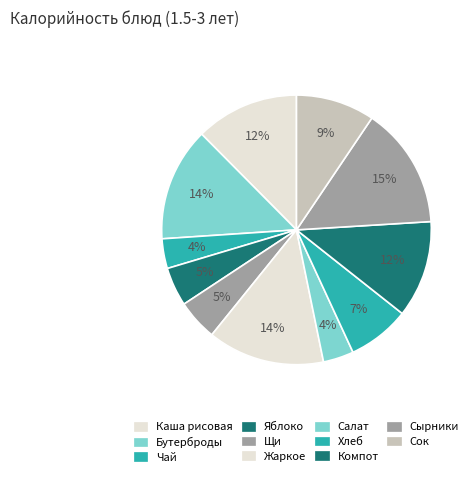

Is there a majority slice in this chart?

No